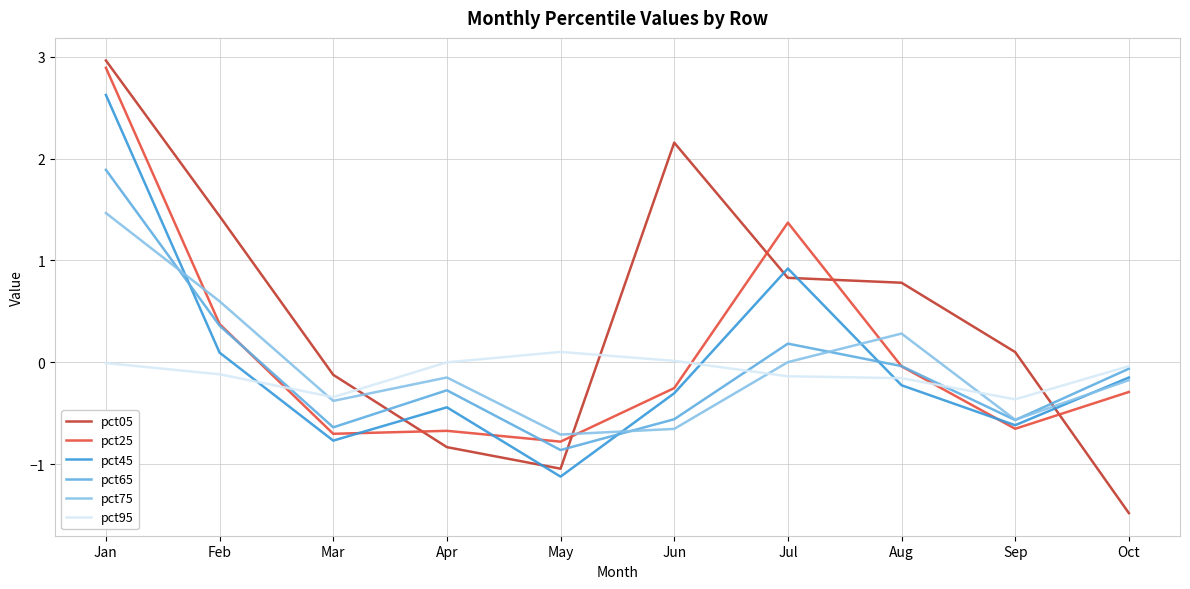

At how many categories does at least one series exceed 1?

4